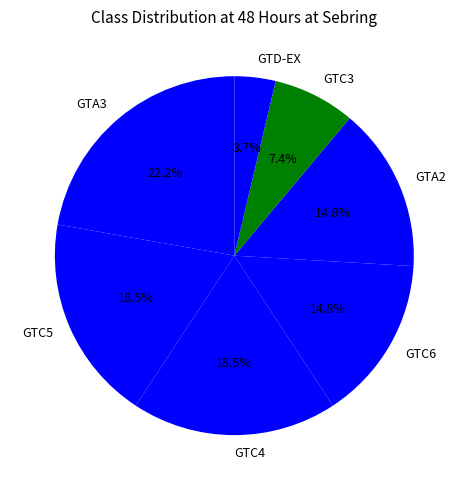

Is GTC4 the majority of the pie?

No